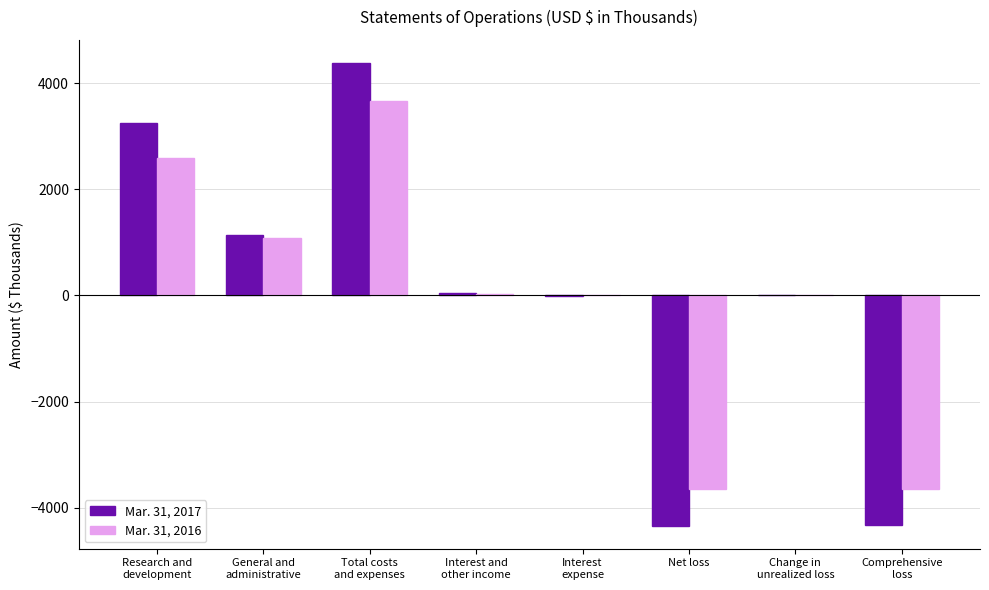

How many series are shown in this chart?

2